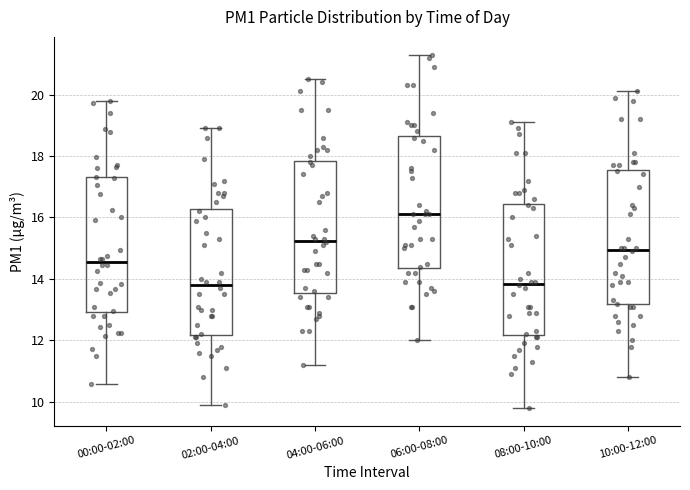

Reading left to right, read every box against the y-axis: the position of its median line, the range the box covers, and the ends of its whiskers. The values are not printed on the chart, so give them approximately, as read against the axis.

00:00-02:00: median 14.6, box 13.0 to 17.4, whiskers 10.6 to 19.8
02:00-04:00: median 13.8, box 12.2 to 16.2, whiskers 10.0 to 19.0
04:00-06:00: median 15.2, box 13.6 to 17.8, whiskers 11.2 to 20.6
06:00-08:00: median 16.2, box 14.4 to 18.6, whiskers 12.0 to 21.4
08:00-10:00: median 13.8, box 12.2 to 16.4, whiskers 9.8 to 19.2
10:00-12:00: median 15.0, box 13.2 to 17.6, whiskers 10.8 to 20.2